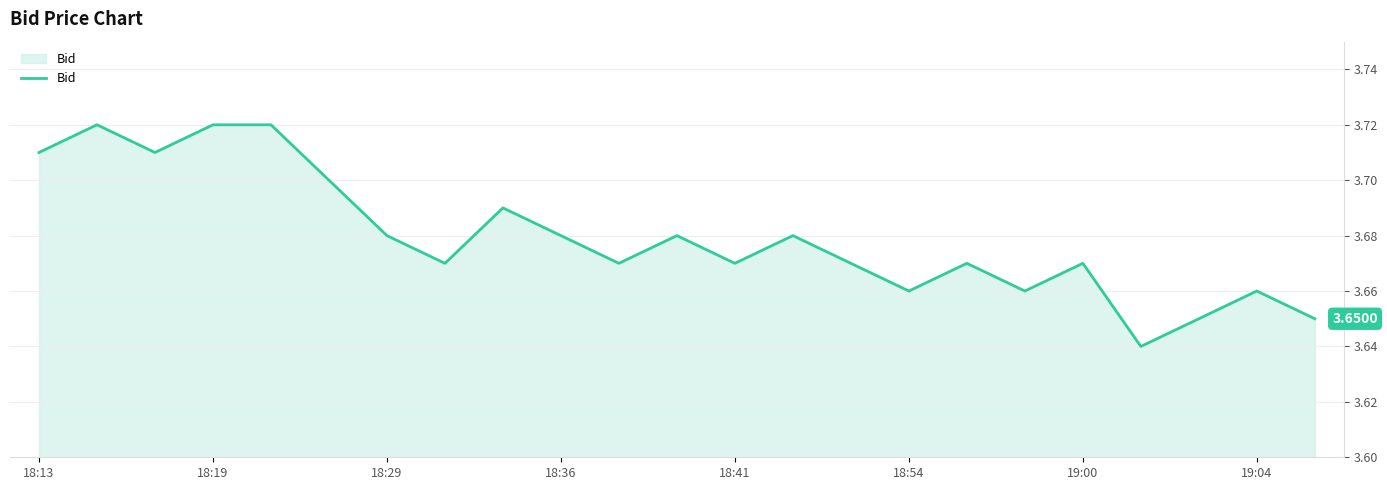

What is the sum of all values?

84.6